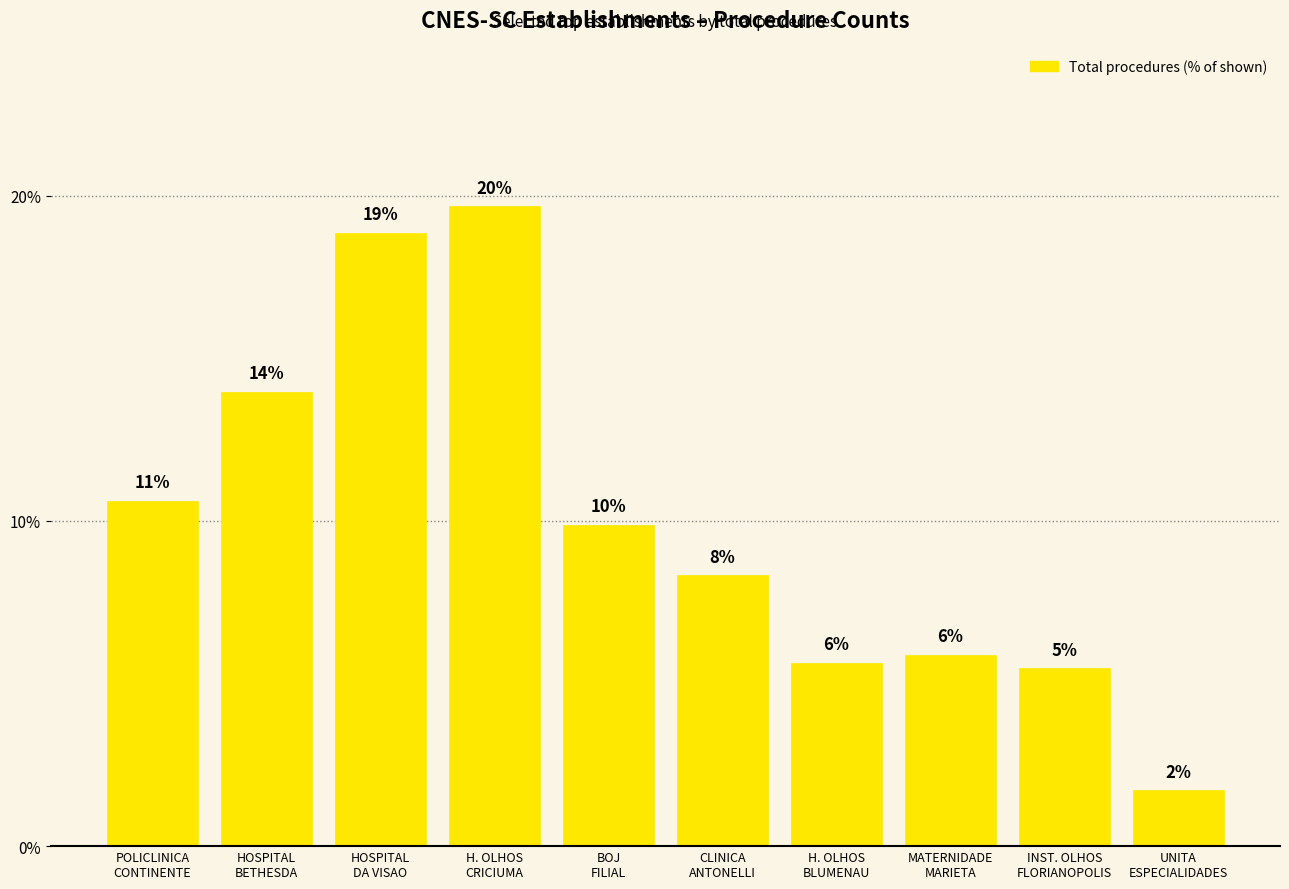

Reading left to right, what are all the values shown in this chart?

10.6	14.0	18.9	19.7	9.9	8.3	5.6	5.9	5.5	1.7